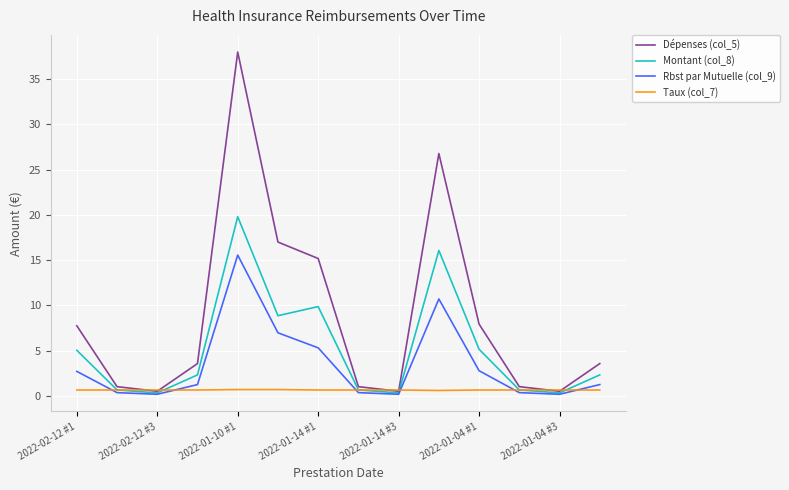

Which series has the largest range (max minus min)?

Dépenses (col_5)